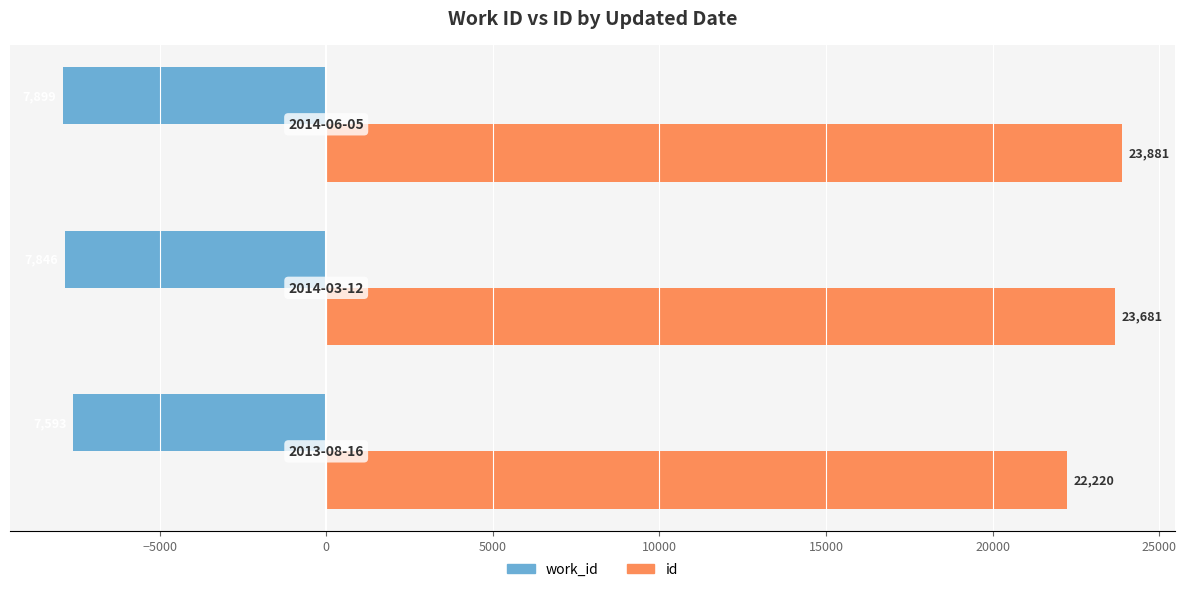

Which series has the largest range (max minus min)?

id